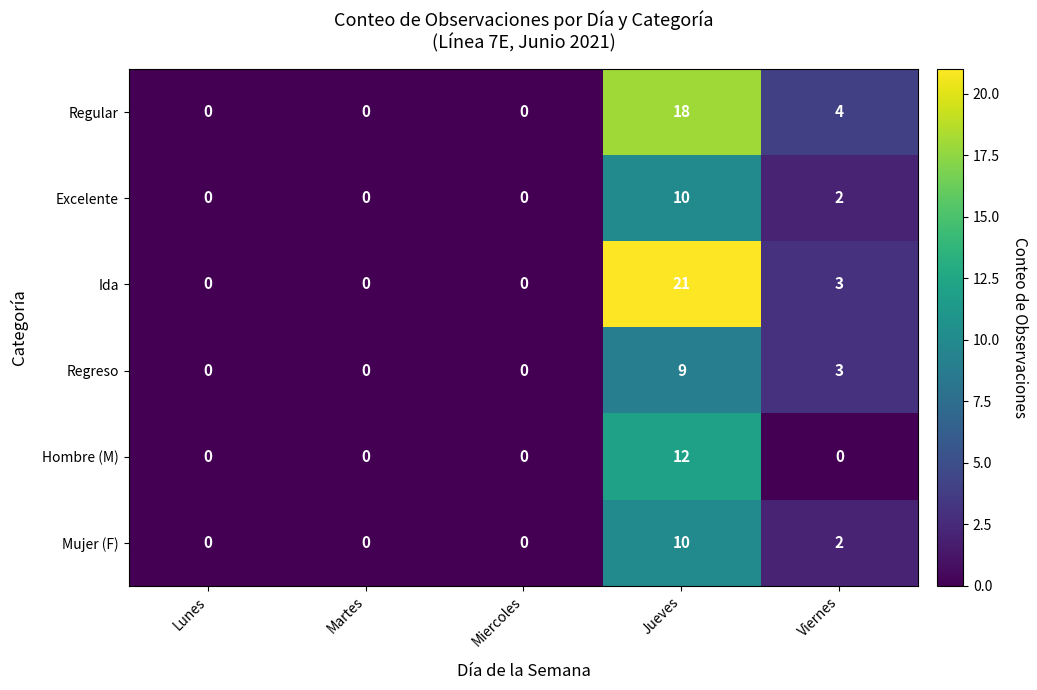

The Ida series shows 21 at Jueves. True or false?

True